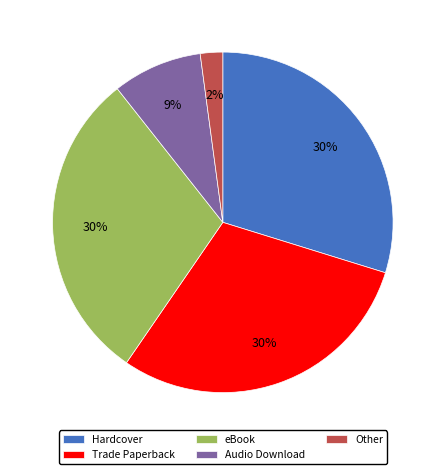

True or false: eBook accounts for 23% of the total.

False